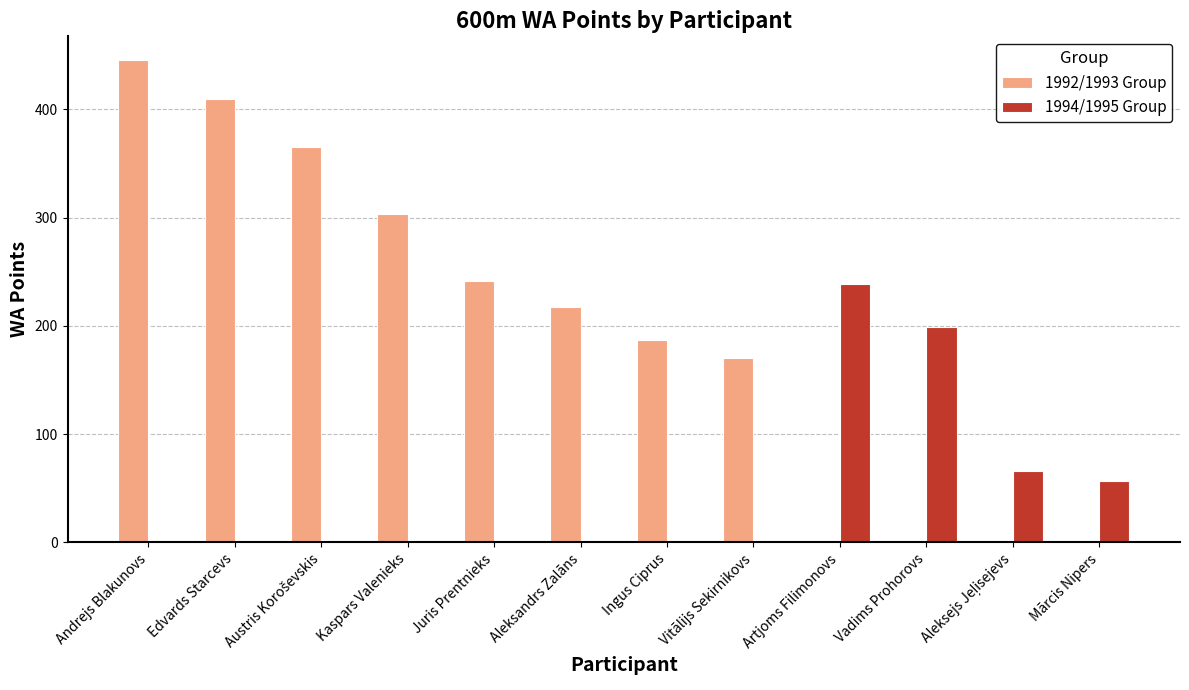

List the labels in order of value, smallest first.

Mārcis Nipers, Aleksejs Jeļisejevs, Vitālijs Sekirnikovs, Ingus Ciprus, Vadims Prohorovs, Aleksandrs Zalāns, Artjoms Filimonovs, Juris Prentnieks, Kaspars Valenieks, Austris Koroševskis, Edvards Starcevs, Andrejs Blakunovs